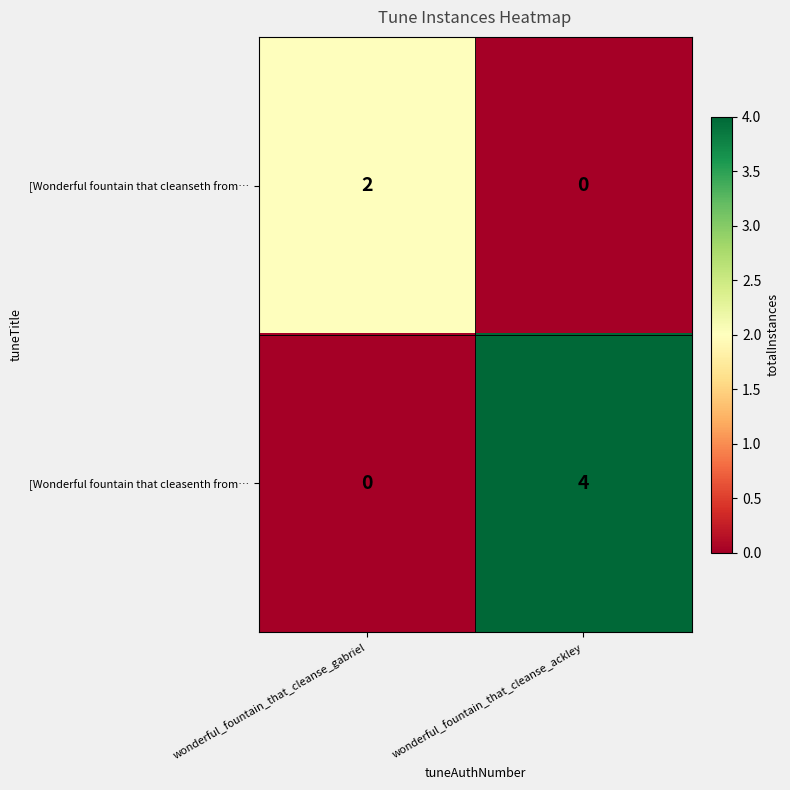

What is the greatest value displayed?

4